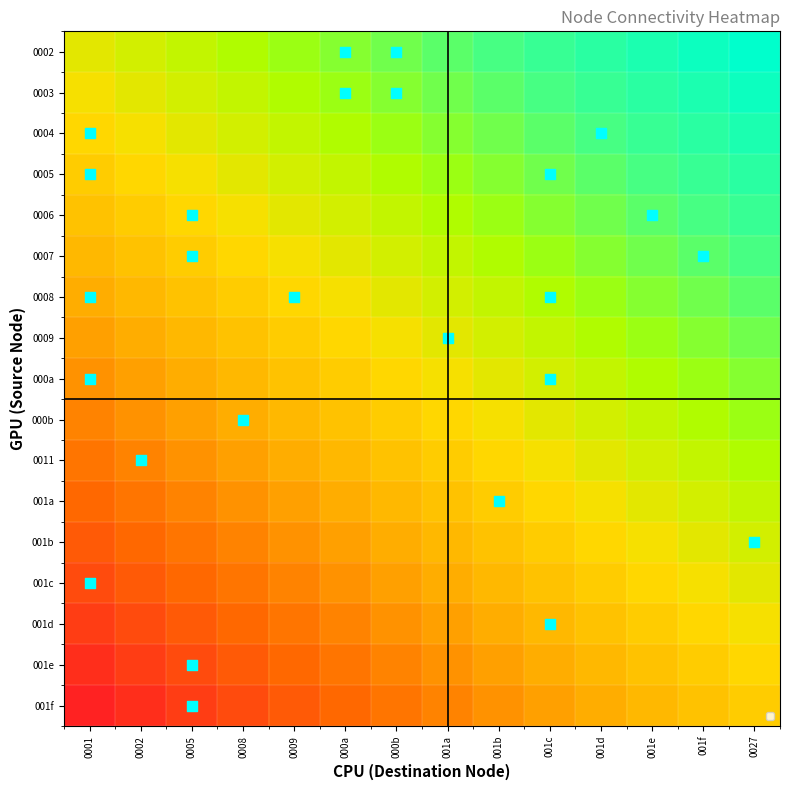

What is the spread (max minus min) of values at 0002?

16